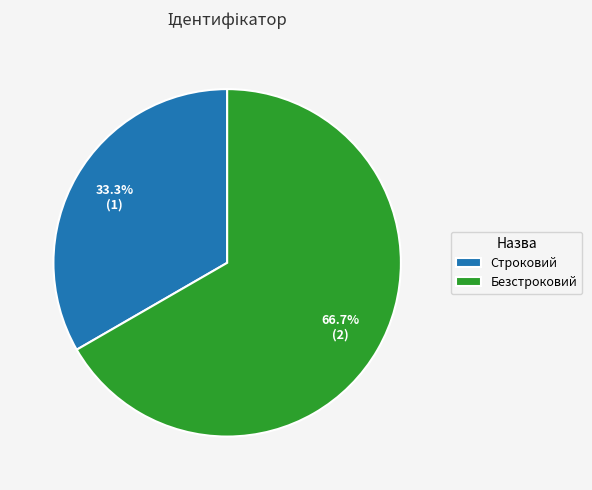

Which category accounts for the majority?

Безстроковий